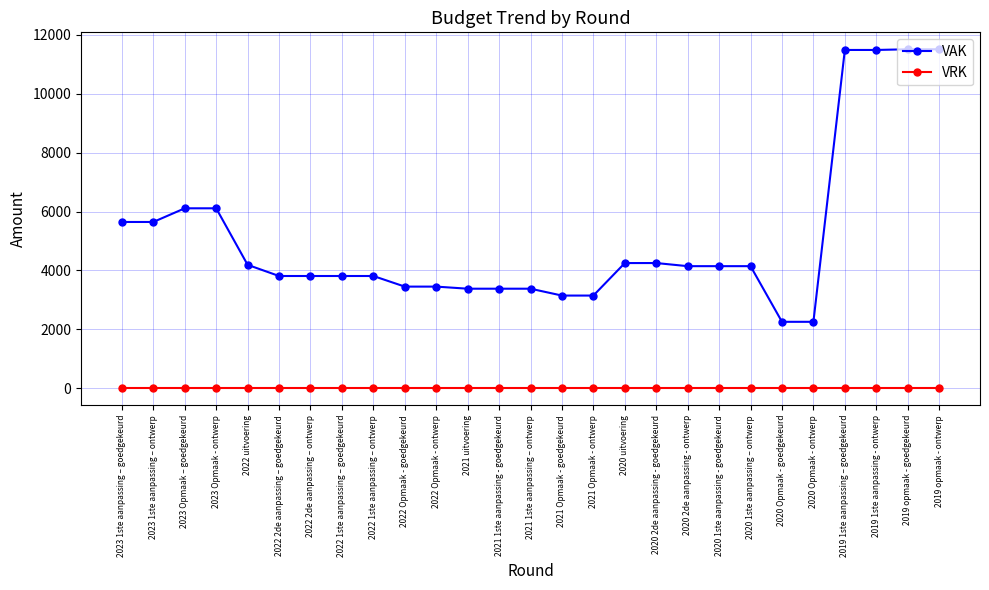

Is the value of VRK at 2019 opmaak - goedgekeurd greater than the value of VAK at 2021 1ste aanpassing – ontwerp?

No